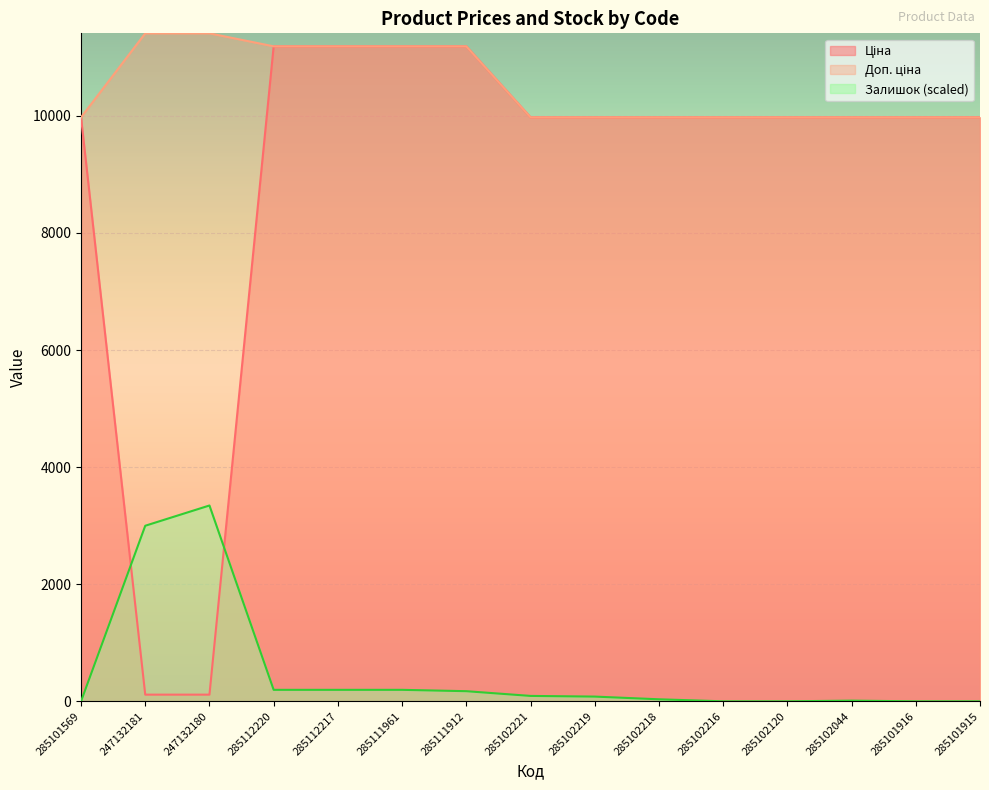

Reading left to right, transcribe all the data shown in this chart.

Ціна: 285101569=9975.0	247132181=114.1	247132180=114.1	285112220=11188.2	285112217=11188.2	285111961=11188.2	285111912=11188.2	285102221=9975.0	285102219=9975.0	285102218=9975.0	285102216=9975.0	285102120=9975.0	285102044=9975.0	285101916=9975.0	285101915=9975.0
Доп. ціна: 285101569=9975.0	247132181=11410.0	247132180=11410.0	285112220=11188.2	285112217=11188.2	285111961=11188.2	285111912=11188.2	285102221=9975.0	285102219=9975.0	285102218=9975.0	285102216=9975.0	285102120=9975.0	285102044=9975.0	285101916=9975.0	285101915=9975.0
Залишок: 285101569=0.0	247132181=2998.9	247132180=3344.9	285112220=196.1	285112217=196.1	285111961=196.1	285111912=173.0	285102221=92.3	285102219=80.7	285102218=34.6	285102216=0.0	285102120=0.0	285102044=11.5	285101916=0.0	285101915=0.0